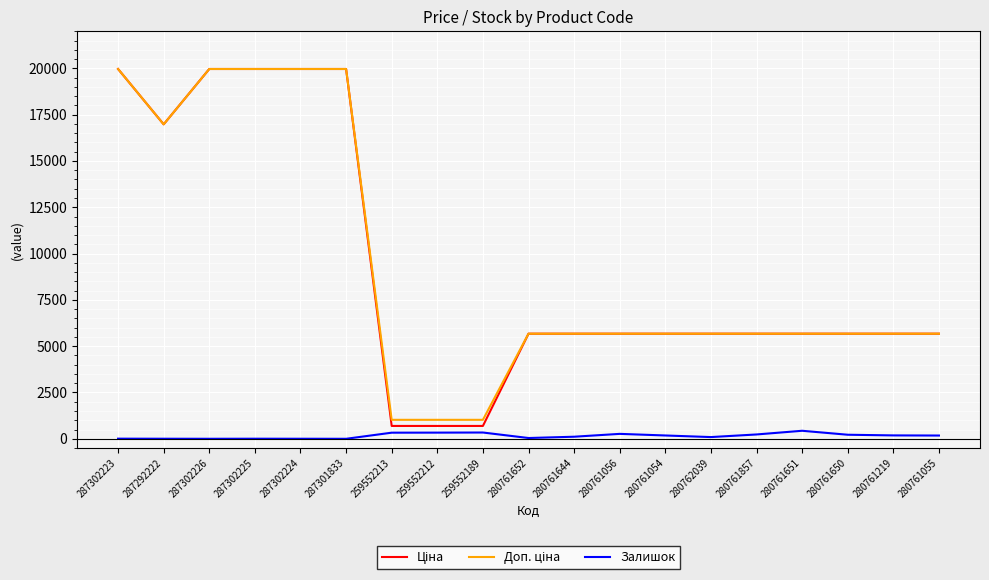

What is the maximum value shown in the chart?

19964.2